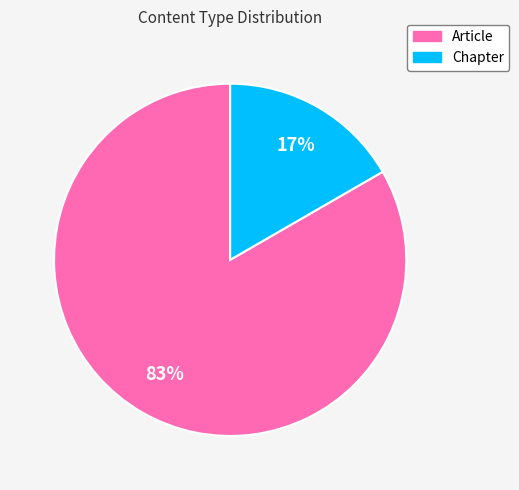

Do Article and Chapter together represent more than half of the pie?

Yes